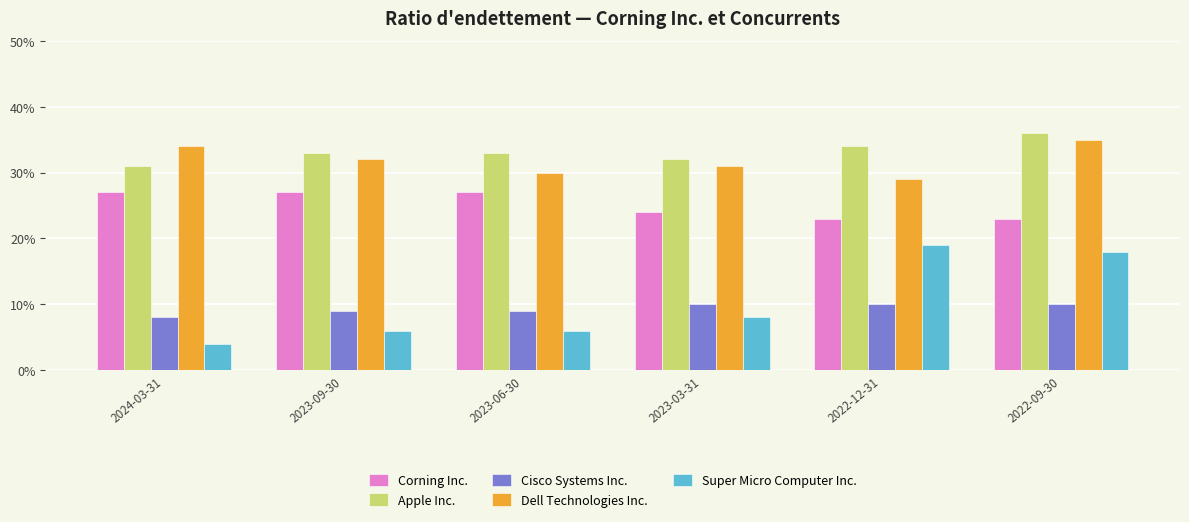

What position from the left is 2022-12-31?

5